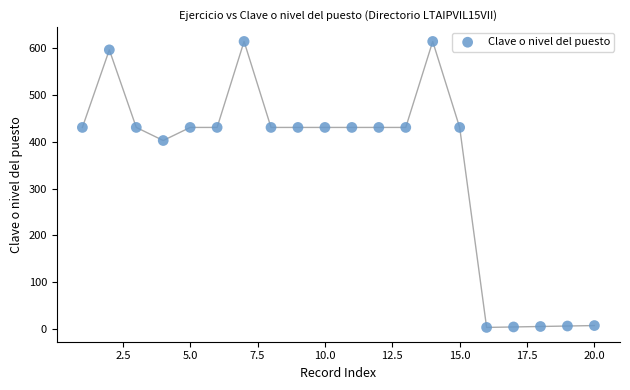

What Y value in the scatter plot is closest to 309?

403